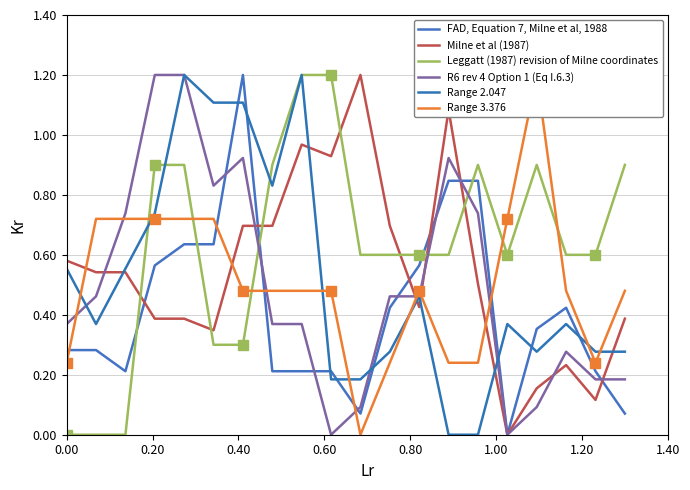

Which series has the largest total across all categories?

Leggatt (1987) revision of Milne coordinates